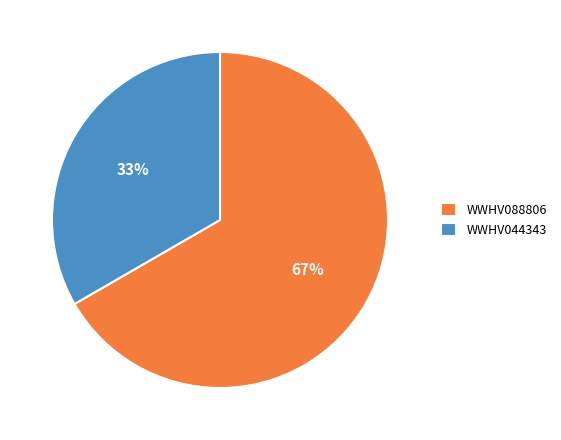

Is WWHV044343 the majority of the pie?

No